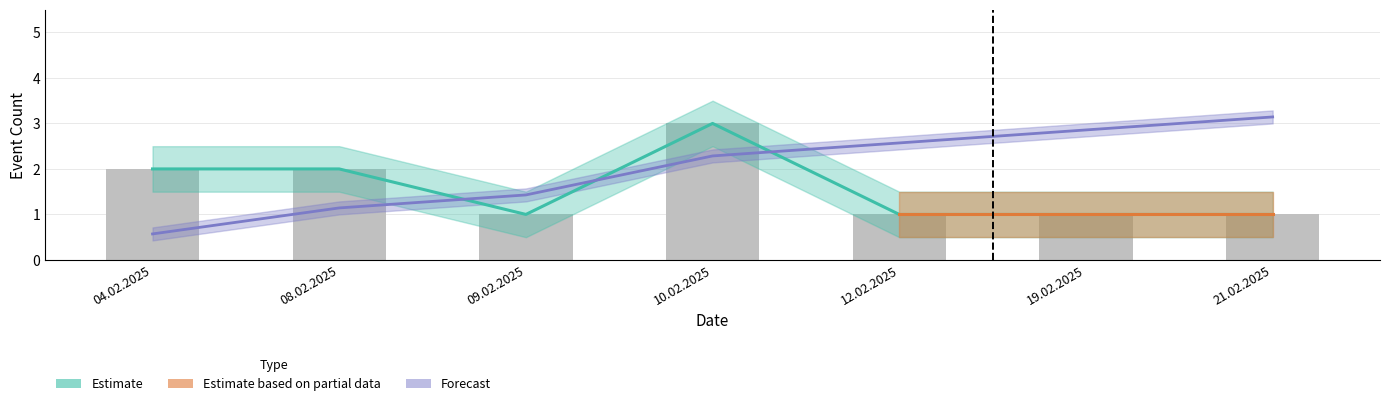

At which label is Events Lower closest to 2?

04.02.2025